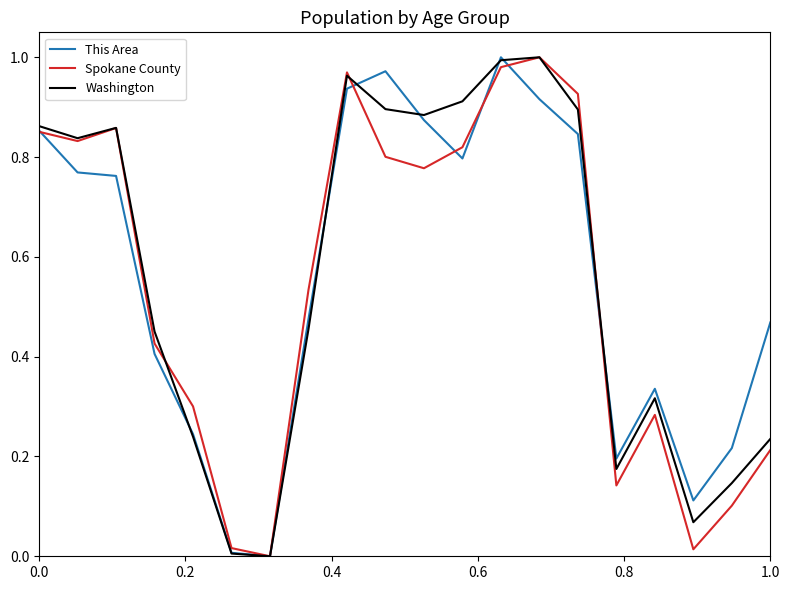

Reading right to left, what are all the values shown in this chart?

This Area: 0.5	0.2	0.1	0.3	0.2	0.8	0.9	1.0	0.8	0.9	1.0	0.9	0.5	0.0	0.0	0.2	0.4	0.8	0.8	0.9
Spokane County: 0.2	0.1	0.0	0.3	0.1	0.9	1.0	1.0	0.8	0.8	0.8	1.0	0.5	0.0	0.0	0.3	0.4	0.9	0.8	0.9
Washington: 0.2	0.1	0.1	0.3	0.2	0.9	1.0	1.0	0.9	0.9	0.9	1.0	0.5	0.0	0.0	0.2	0.5	0.9	0.8	0.9